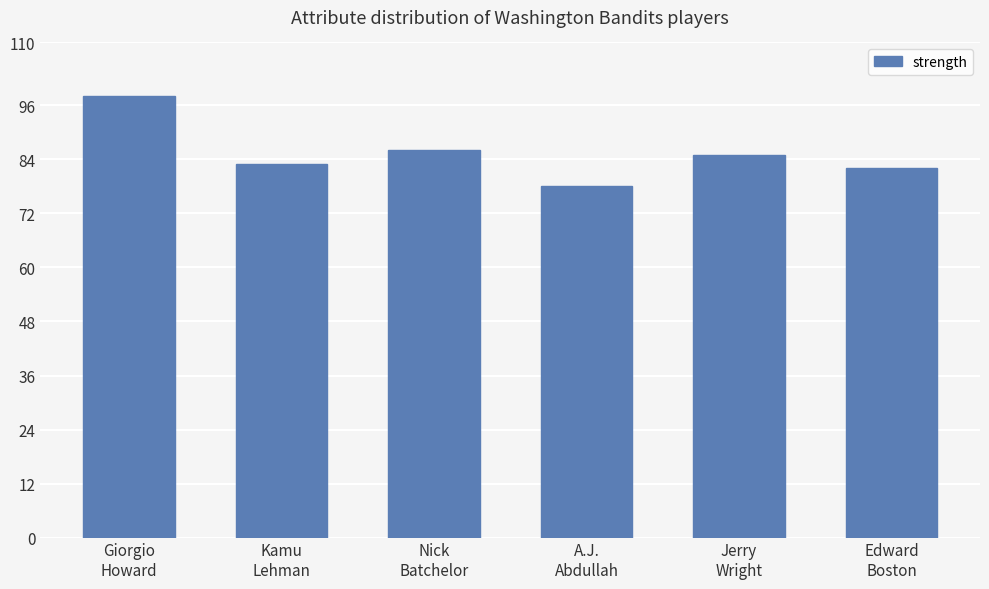

Which label corresponds to the smallest value in the chart?

A.J.
Abdullah